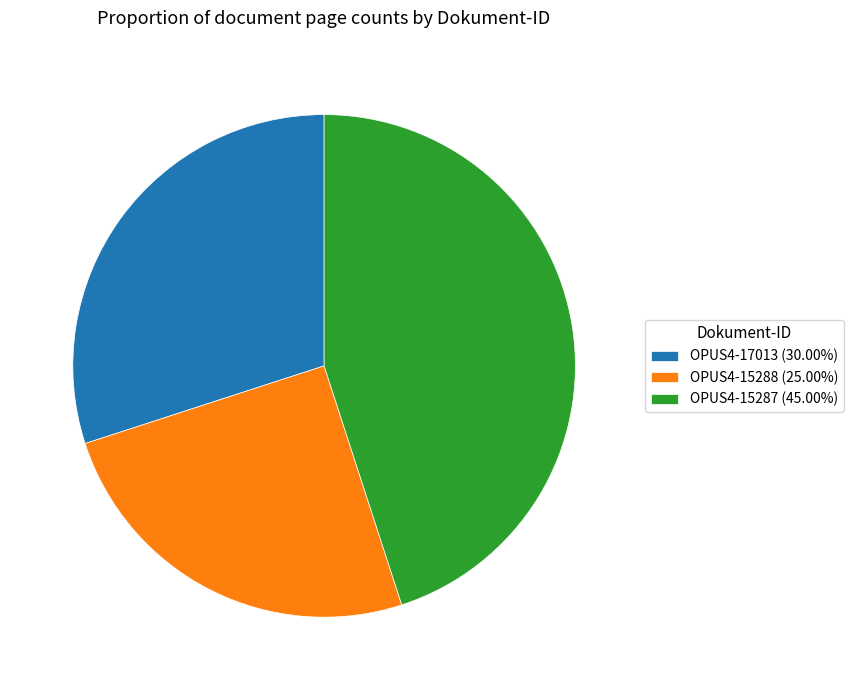

Approximately how many times larger is the value at OPUS4-17013 (30.00%) compared to OPUS4-15288 (25.00%)?

1.2